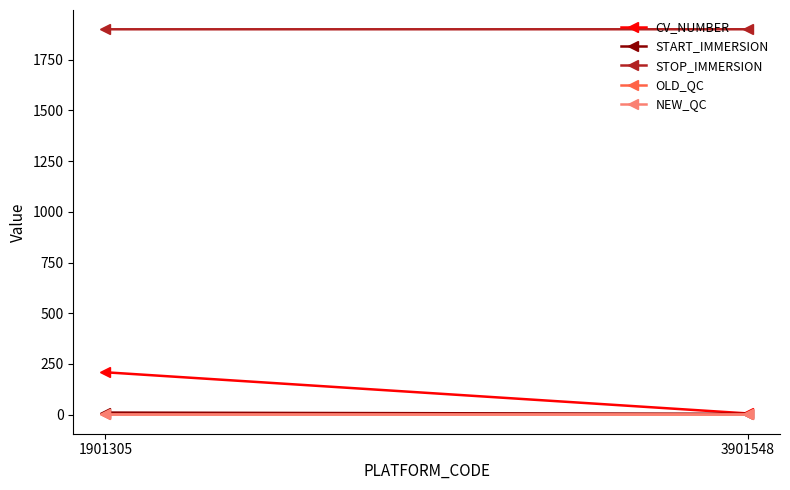

What is the total value across all series at 3901548?

1914.1